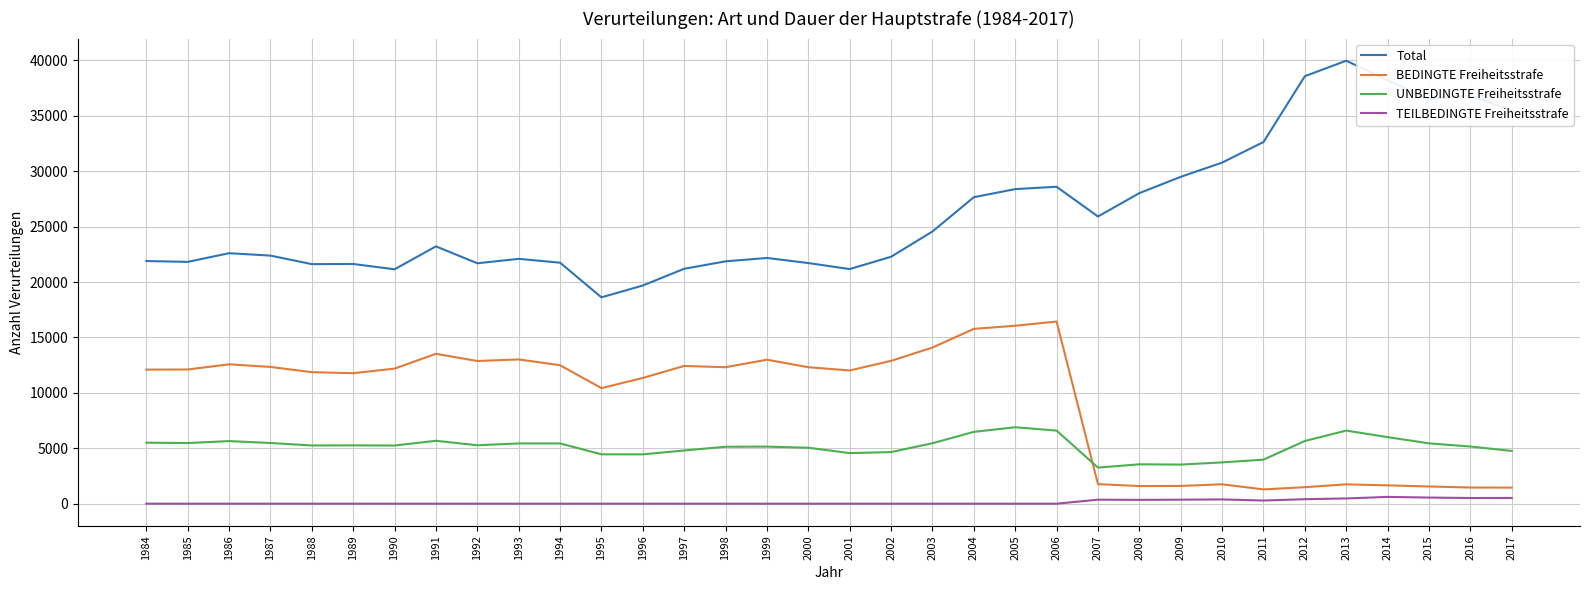

True or false: TEILBEDINGTE Freiheitsstrafe and BEDINGTE Freiheitsstrafe cross at least once.

False